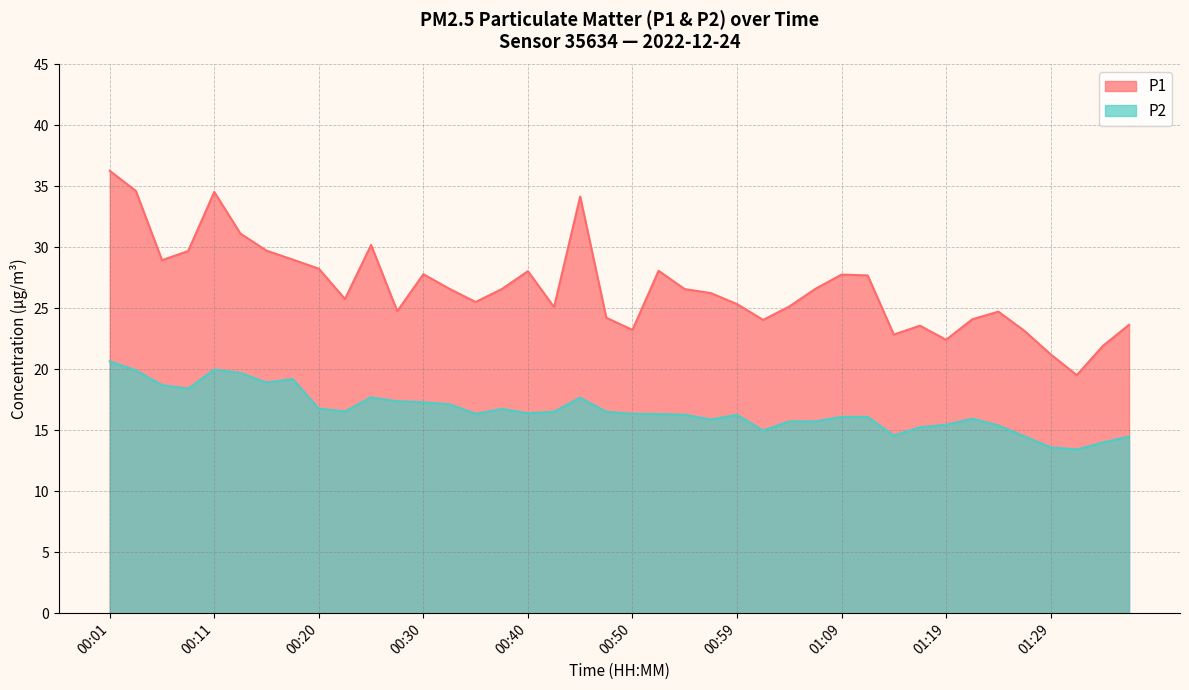

What is the sum of the P2 values at 00:47 and 00:45?

34.2